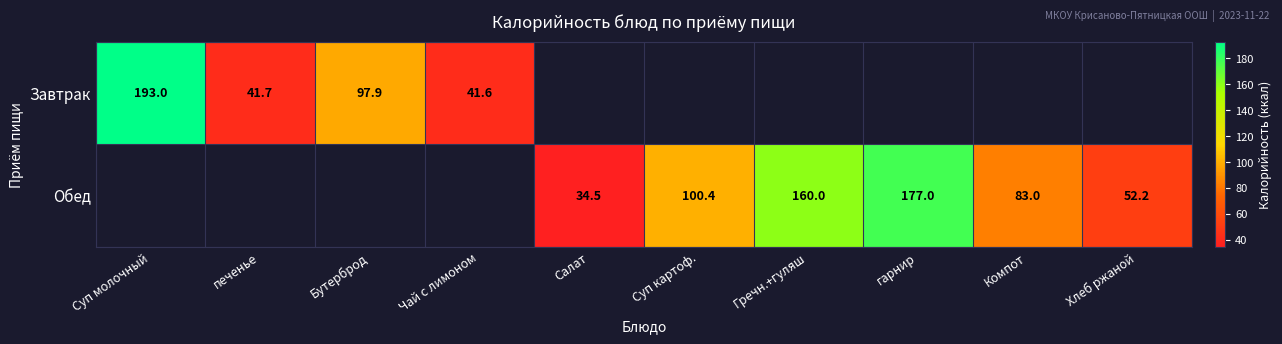

True or false: Обед has a value of 52.2 at Хлеб ржаной.

True